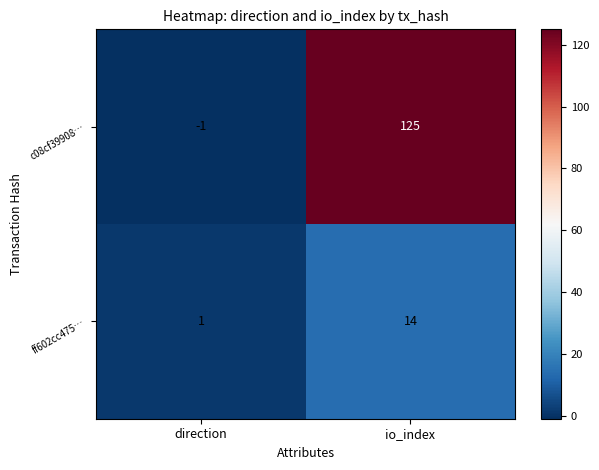

Which category has the lowest value across all series?

direction